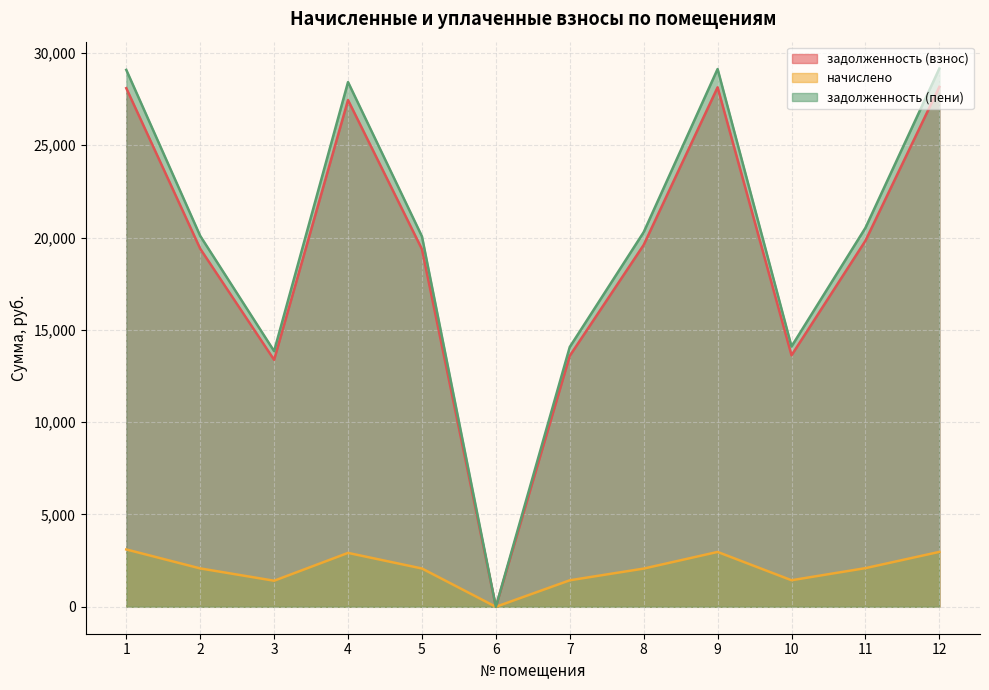

At which category is the sum across all series the highest?

12